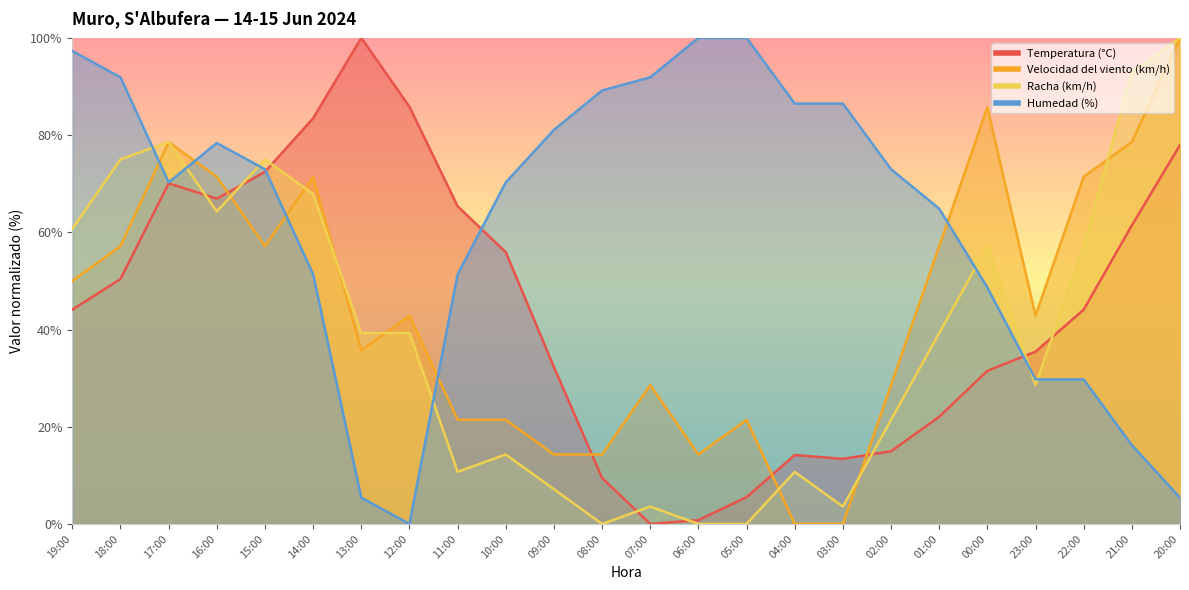

Is the value of Velocidad del viento (km/h) at 10:00 greater than the value of Racha (km/h) at 13:00?

No